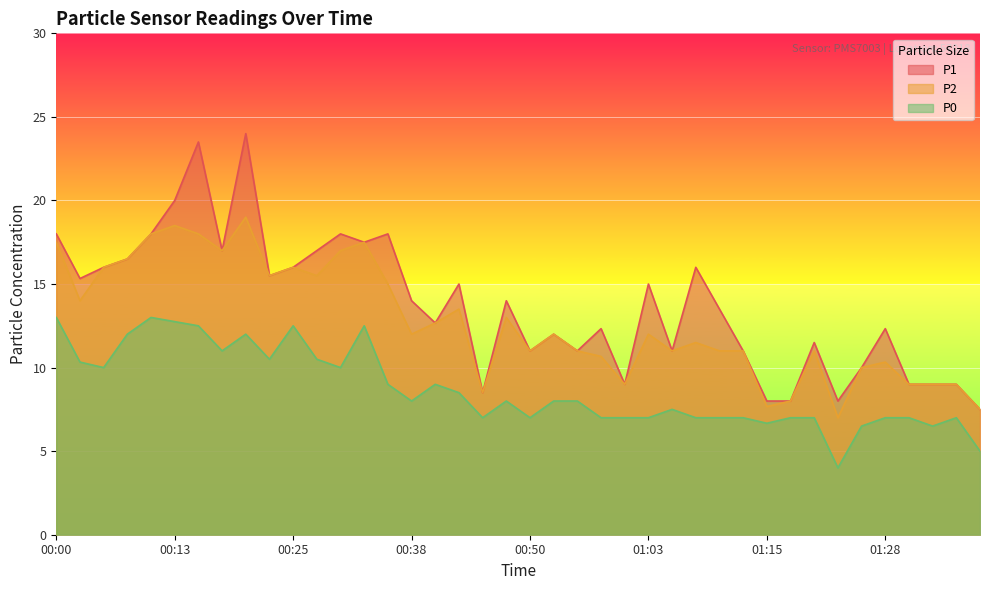

What is the difference between the P0 values at 00:03 and 01:35?

3.3